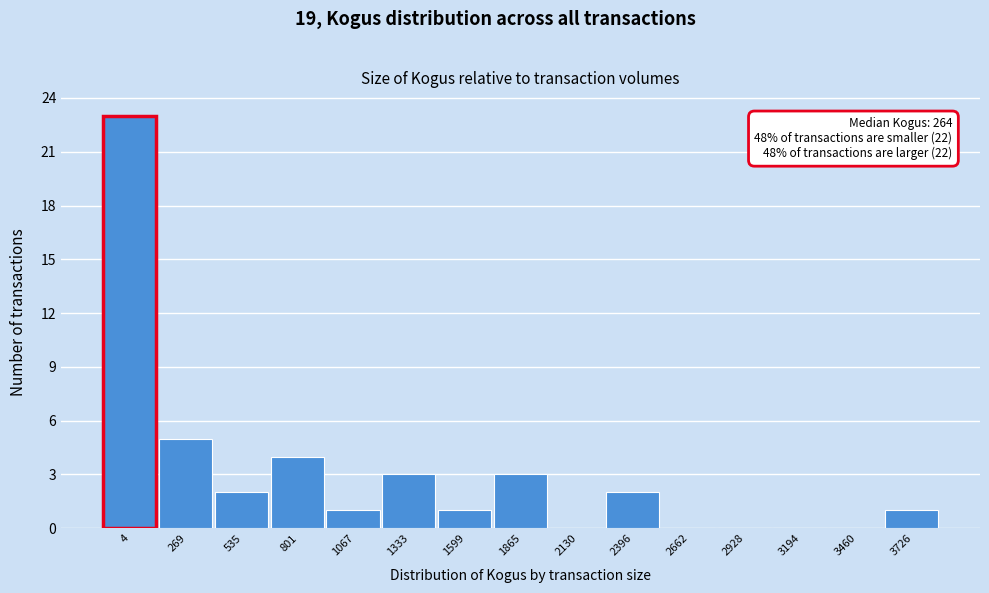

Reading left to right, extract all data points from this chart.

4=23	269=5	535=2	801=4	1067=1	1333=3	1599=1	1865=3	2130=0	2396=2	2662=0	2928=0	3194=0	3460=0	3726=1